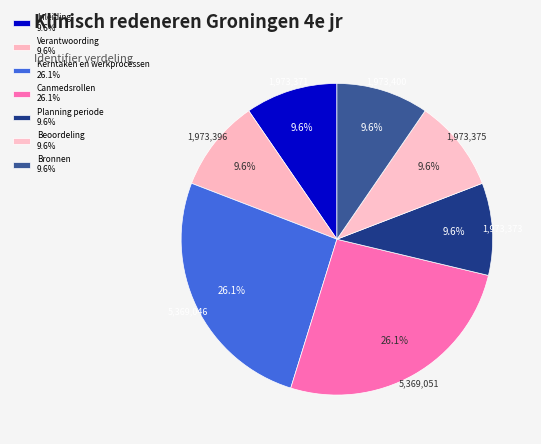

How many segments does this pie chart have?

7